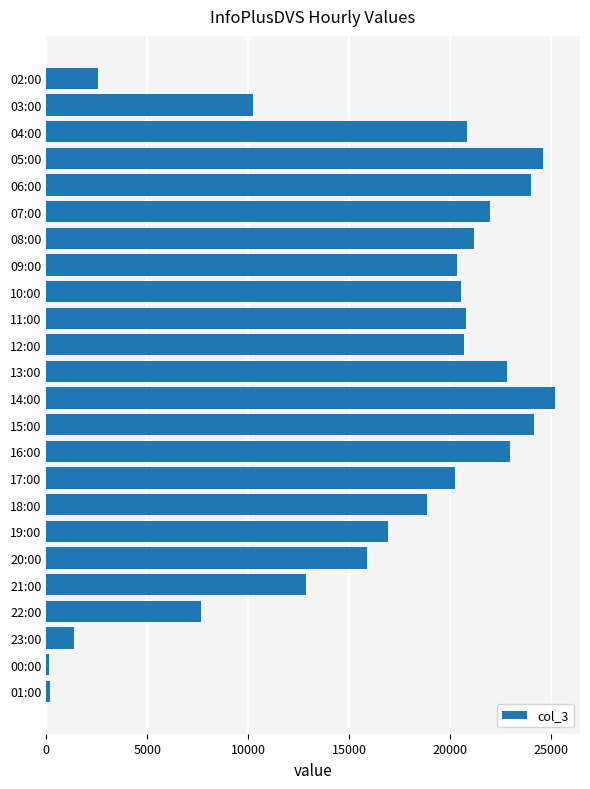

What is the maximum value shown in the chart?

25163